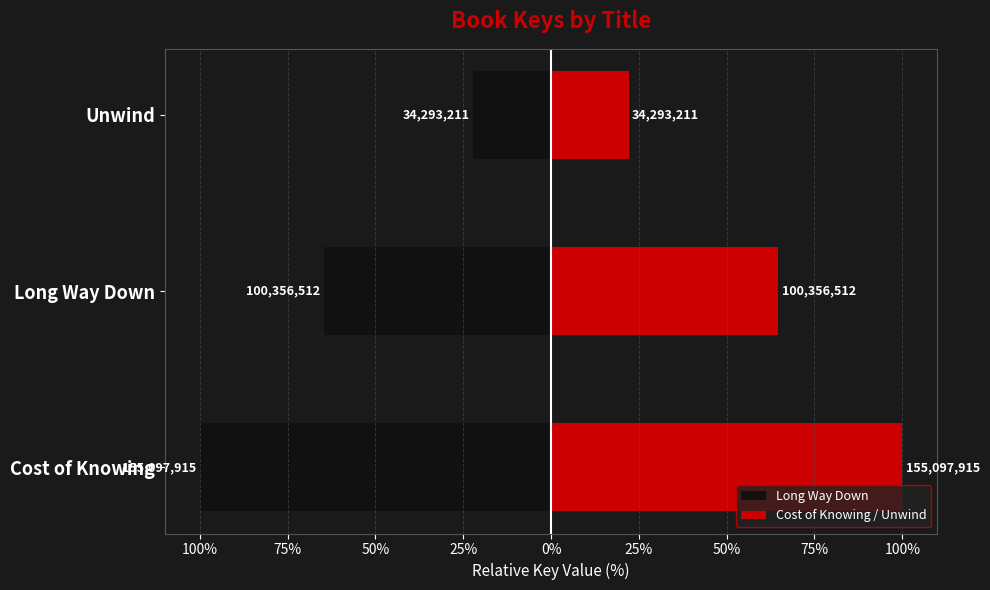

Rank the series by their maximum value, from lowest to highest.

Long Way Down, Cost of Knowing / Unwind